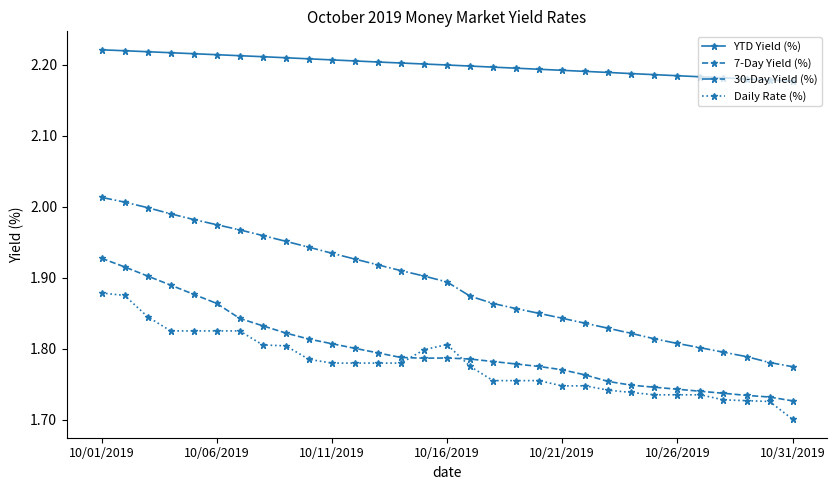

At how many categories does at least one series exceed 1?

31